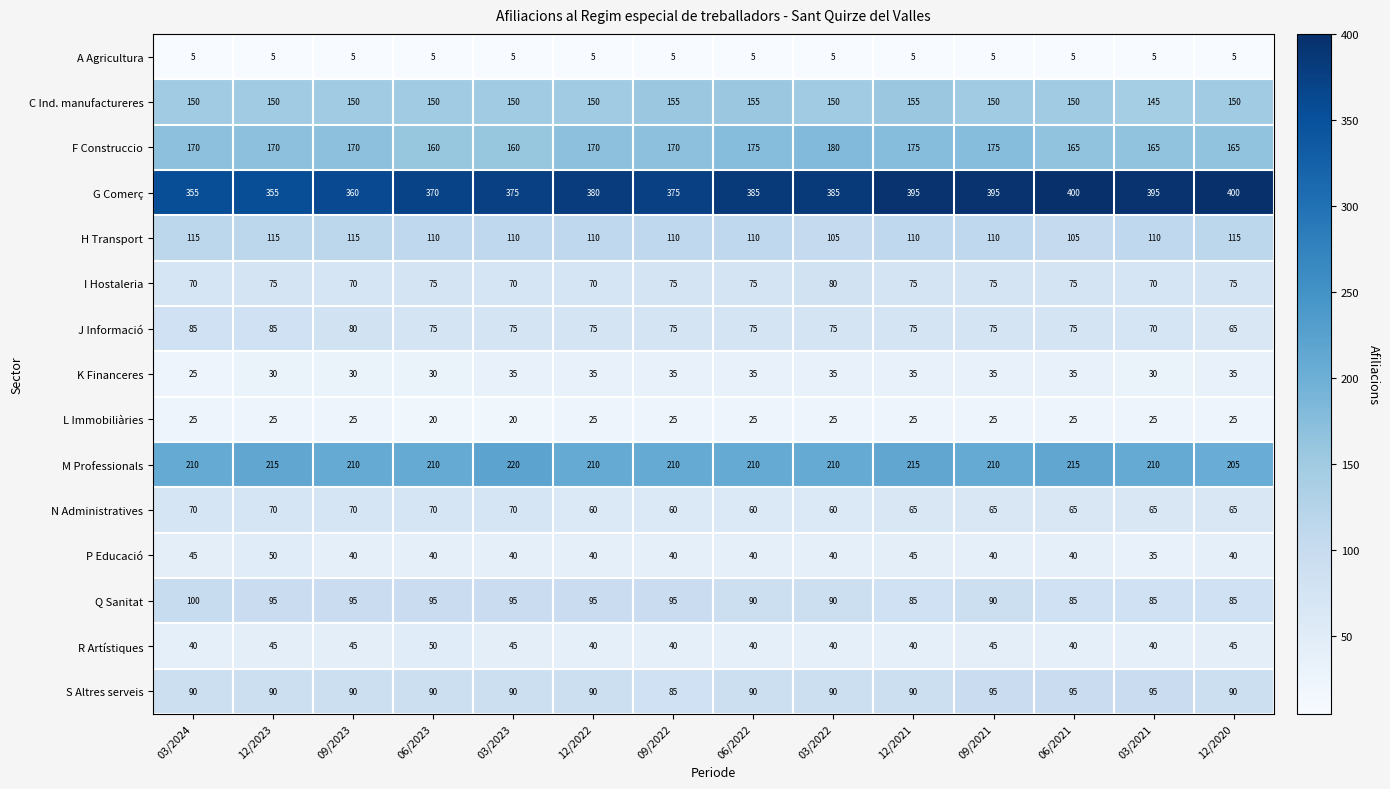

Which series has the largest total across all categories?

G Comerç